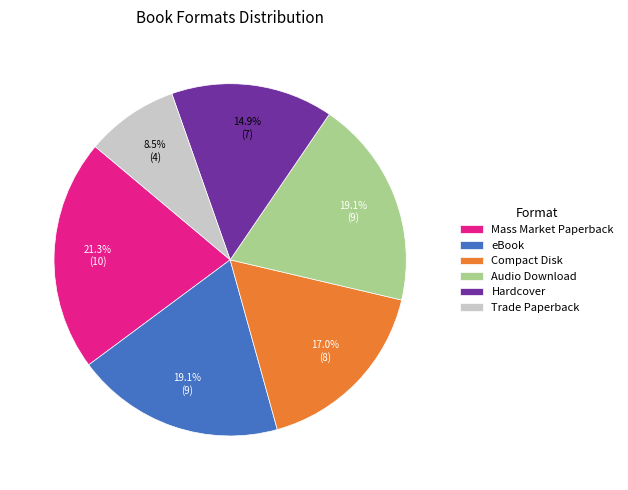

To the nearest percent, what percentage of the pie is Hardcover?

15%